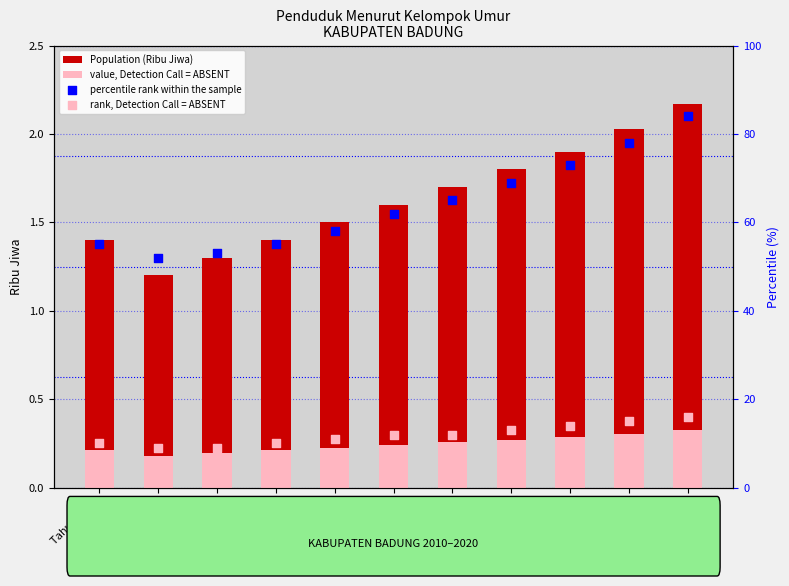

Which series reaches the maximum Y coordinate?

percentile rank within the sample